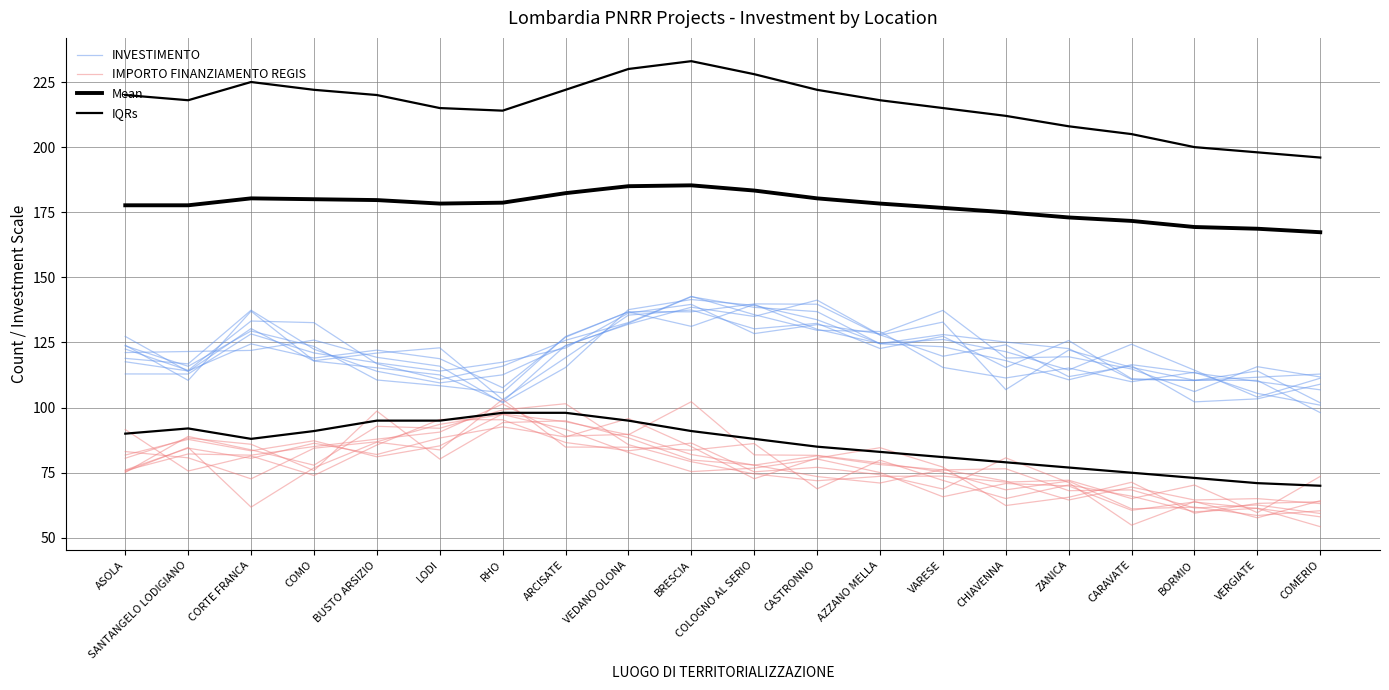

What is the approximate value of IMPORTO FINANZIAMENTO REGIS at LODI?

92.1